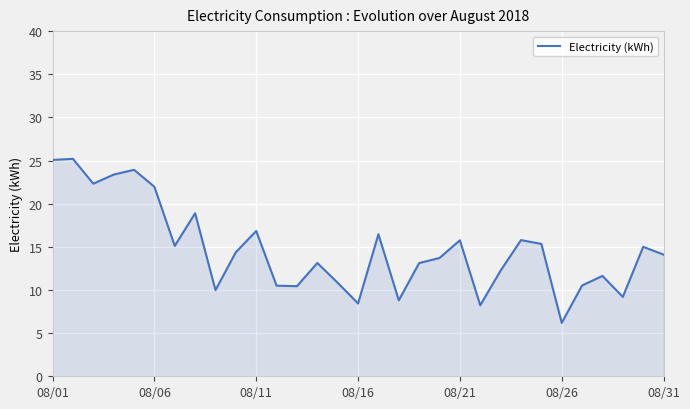

What is the difference between the maximum and minimum values?

19.0